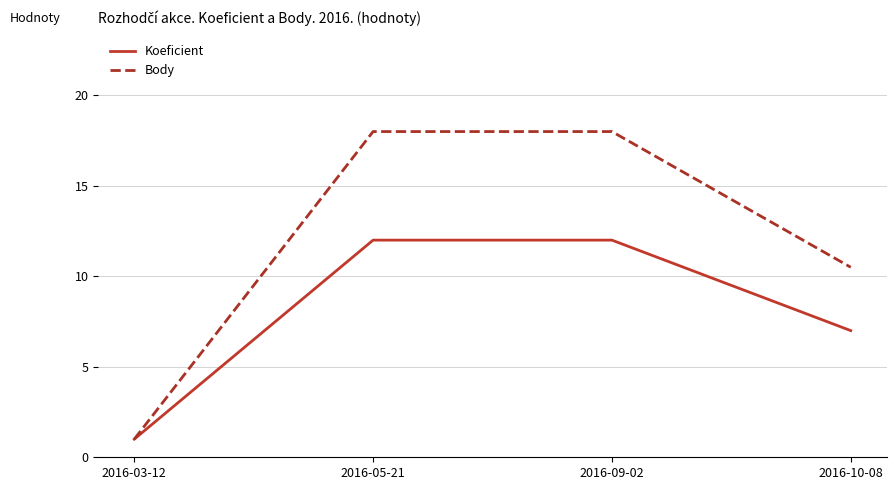

At 2016-10-08, list the series in order from largest to smallest.

Body, Koeficient